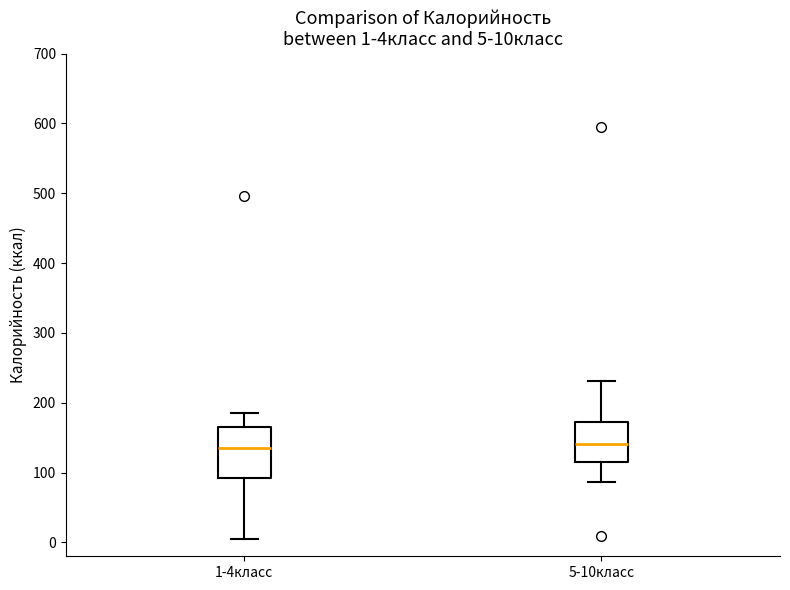

Comparing the boxes themselves (not the whiskers), which one is the tallest?

1-4класс